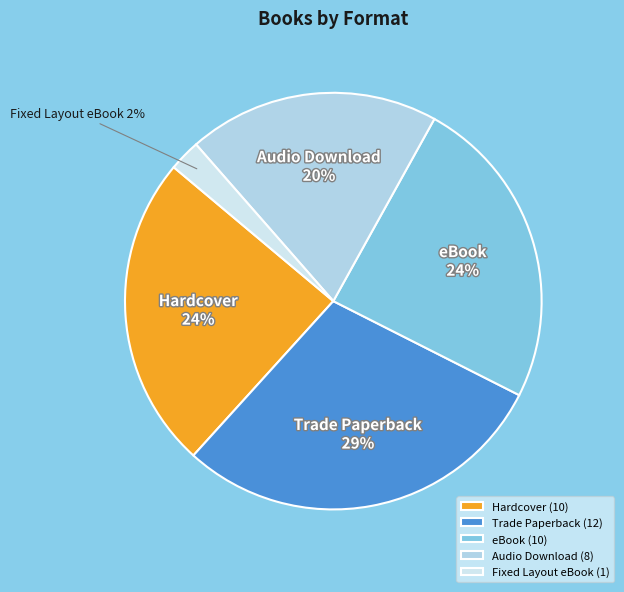

Count the number of slices in the pie.

5